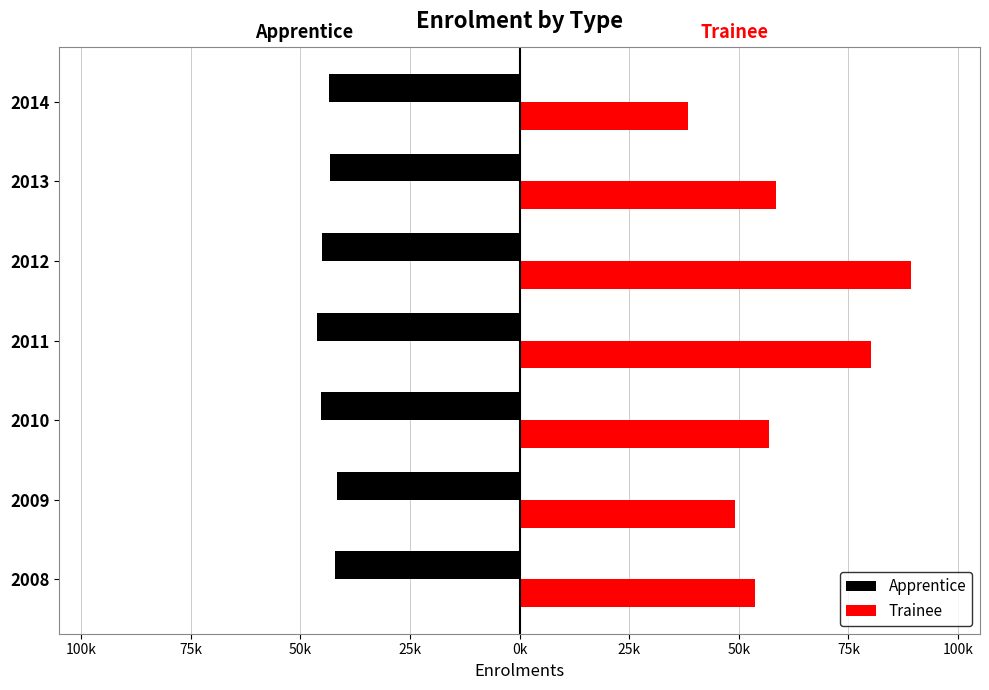

What is the difference between the maximum and minimum values in the Trainee series?

50700